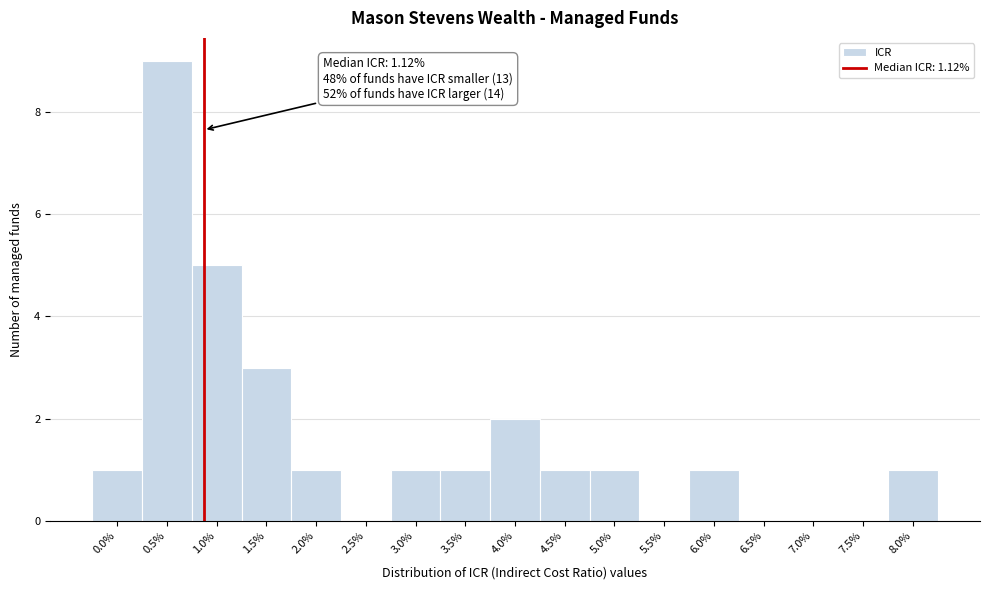

Reading left to right, what are all the values shown in this chart?

0.0%=1	0.5%=9	1.0%=5	1.5%=3	2.0%=1	2.5%=0	3.0%=1	3.5%=1	4.0%=2	4.5%=1	5.0%=1	5.5%=0	6.0%=1	6.5%=0	7.0%=0	7.5%=0	8.0%=1